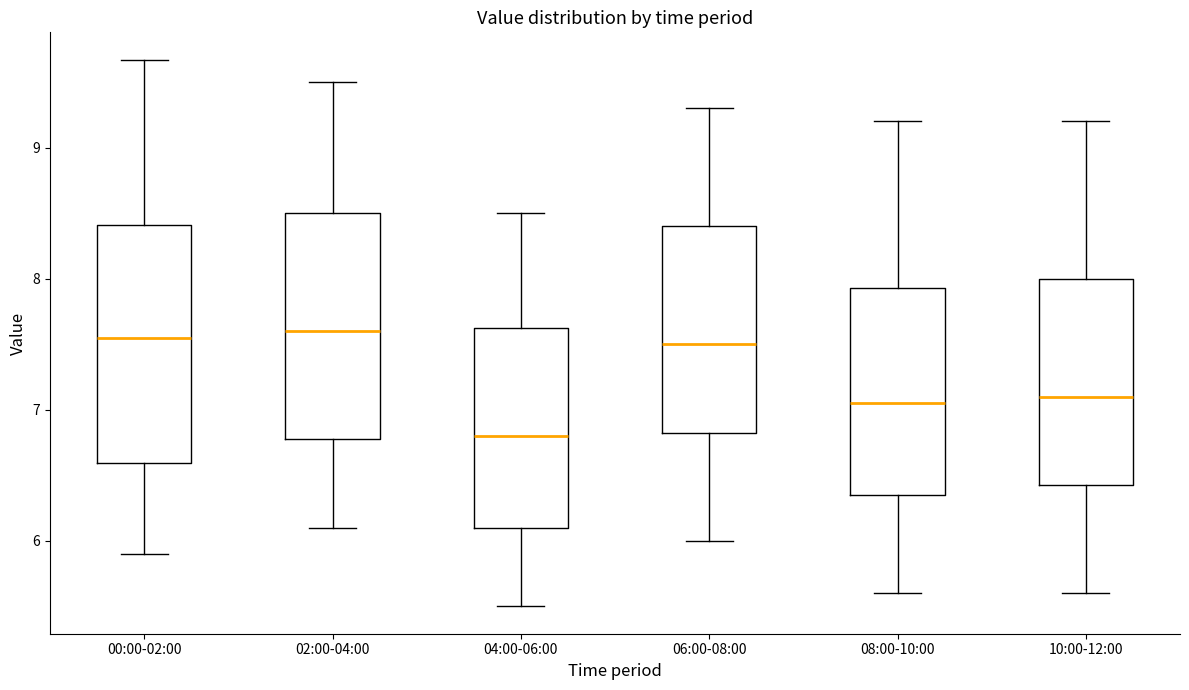

Reading left to right, read every box against the y-axis: the position of its median line, the range the box covers, and the ends of its whiskers. The values are not printed on the chart, so give them approximately, as read against the axis.

00:00-02:00: median 7.6, box 6.6 to 8.4, whiskers 5.9 to 9.7
02:00-04:00: median 7.6, box 6.8 to 8.5, whiskers 6.1 to 9.5
04:00-06:00: median 6.8, box 6.1 to 7.6, whiskers 5.5 to 8.5
06:00-08:00: median 7.5, box 6.8 to 8.4, whiskers 6.0 to 9.3
08:00-10:00: median 7.1, box 6.4 to 7.9, whiskers 5.6 to 9.2
10:00-12:00: median 7.1, box 6.4 to 8.0, whiskers 5.6 to 9.2